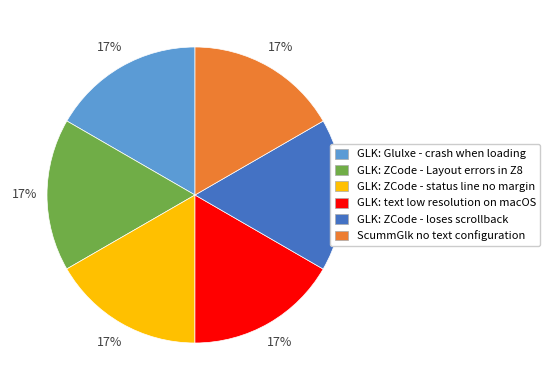

To the nearest percent, what percentage of the pie is GLK: text low resolution on macOS?

17%